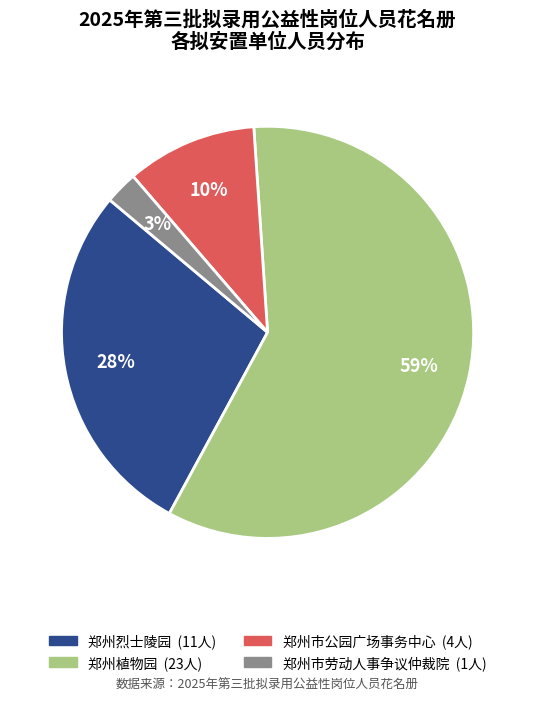

To the nearest percent, what portion does 郑州市劳动人事争议仲裁院 represent?

3%